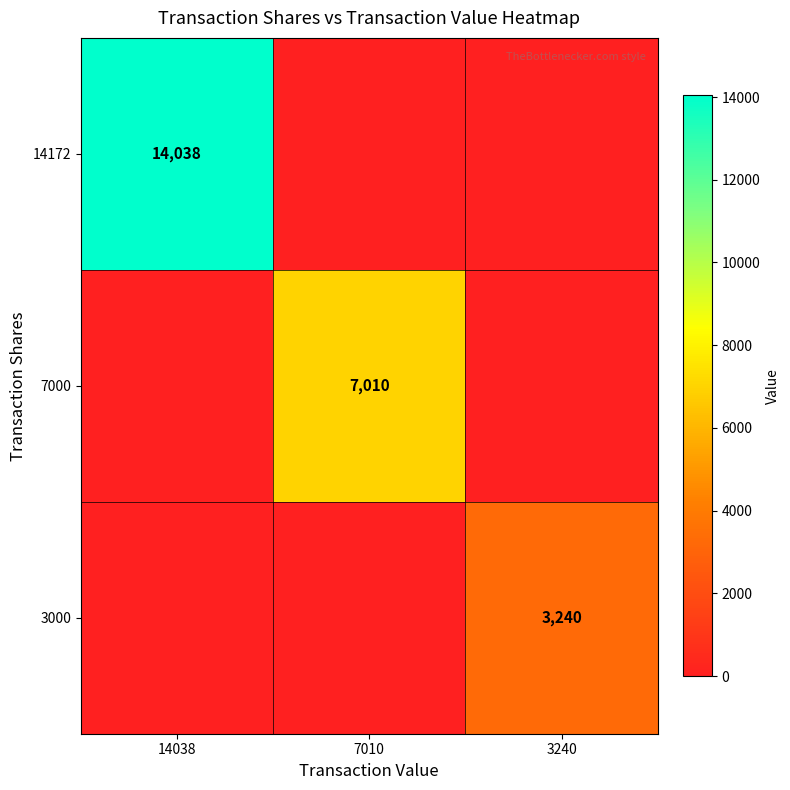

Which label corresponds to the largest value in the chart?

14038